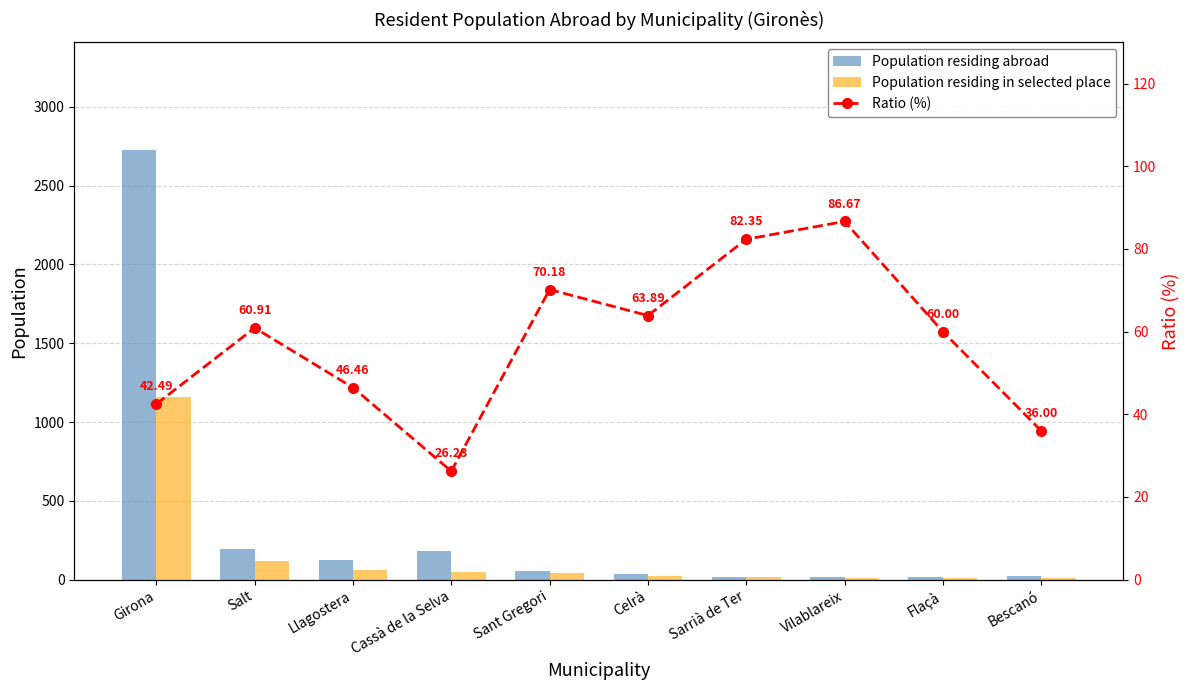

What is the lowest value of the Ratio (%) series?

26.2